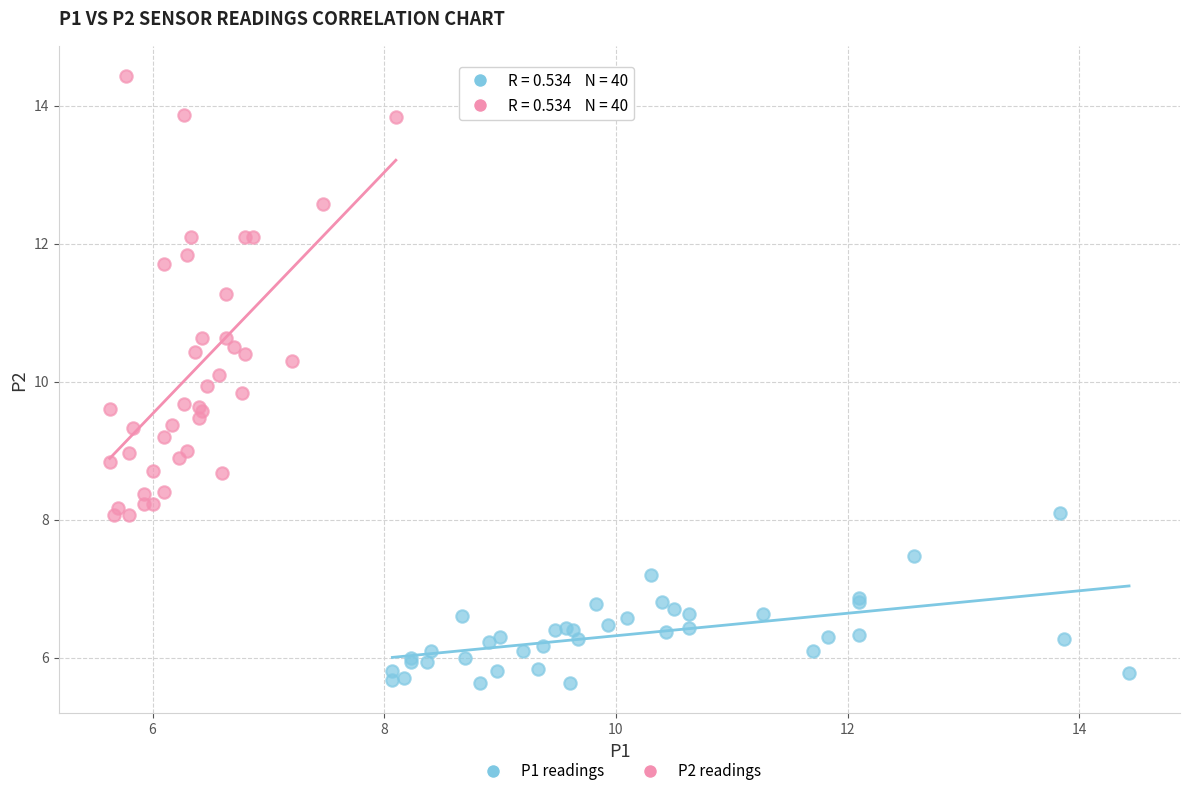

Which series contains the highest Y value?

P2 readings